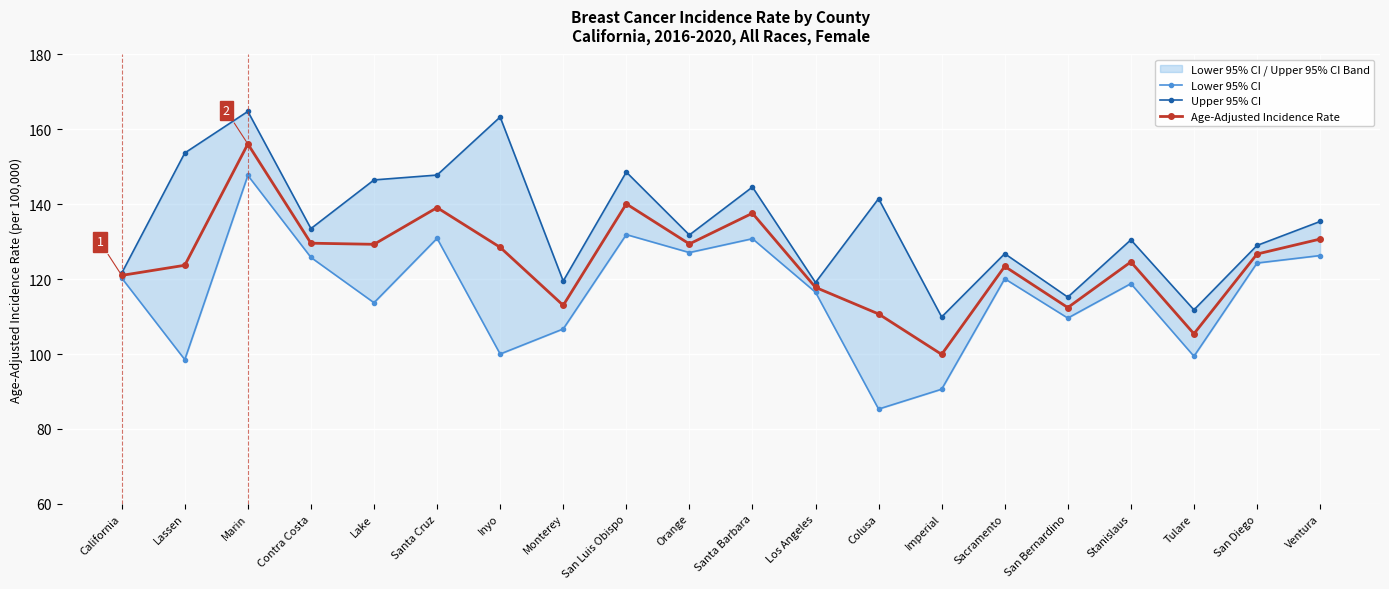

Rank the categories by Upper 95% CI value from lowest to highest.

Imperial, Tulare, San Bernardino, Los Angeles, Monterey, California, Sacramento, San Diego, Stanislaus, Orange, Contra Costa, Ventura, Colusa, Santa Barbara, Lake, Santa Cruz, San Luis Obispo, Lassen, Inyo, Marin